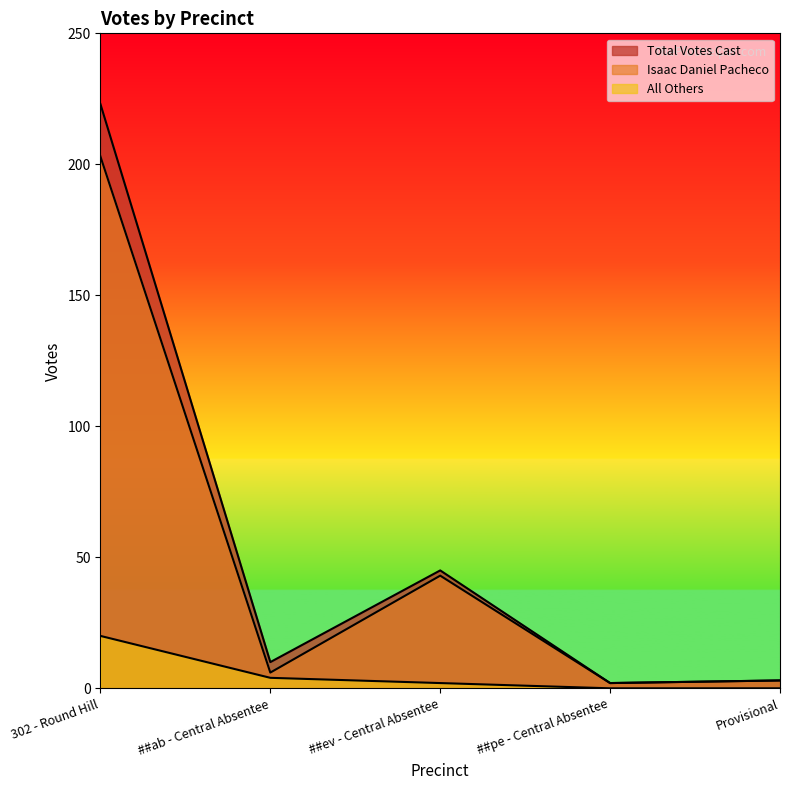

Reading right to left, list all the values displayed in this chart.

Isaac Daniel Pacheco: 3	2	43	6	203
All Others: 0	0	2	4	20
Total Votes Cast: 3	2	45	10	223